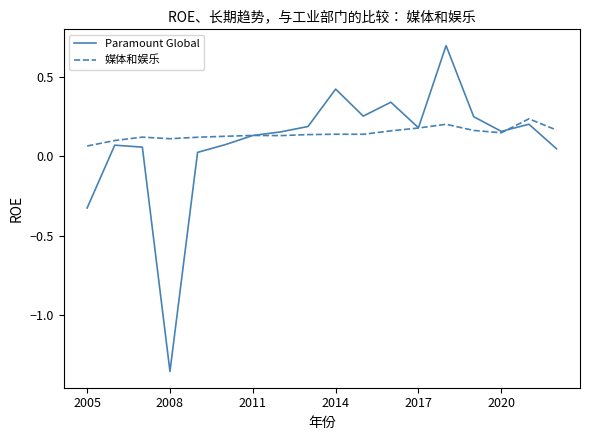

Which series has the widest spread of values?

Paramount Global